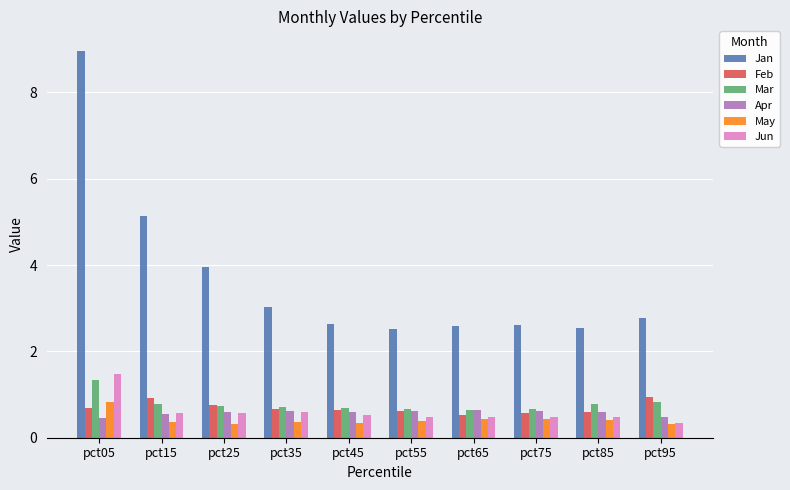

Which series has the widest spread of values?

Jan